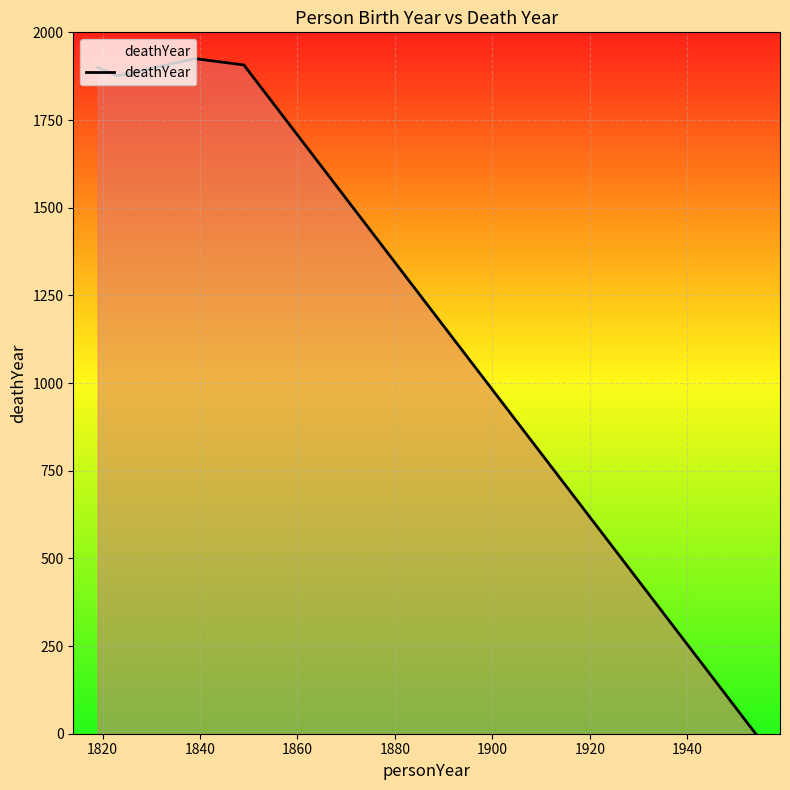

How many lines are shown in the chart?

1